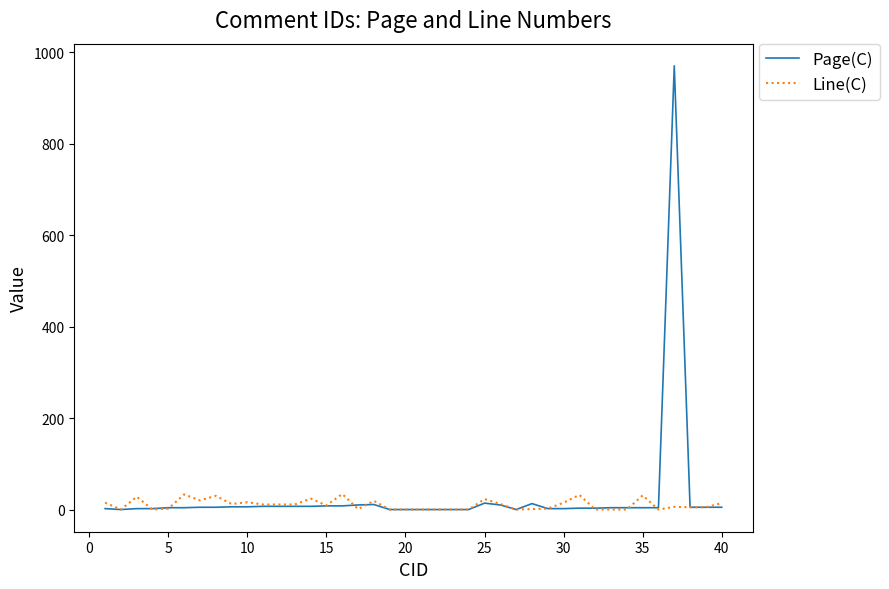

Which series has the largest range (max minus min)?

Page(C)